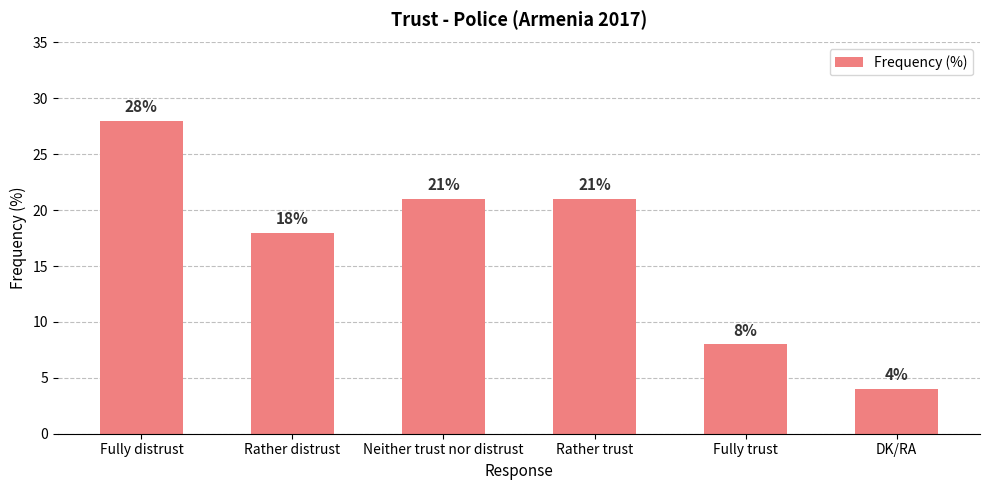

The value at Fully distrust is 9. True or false?

False